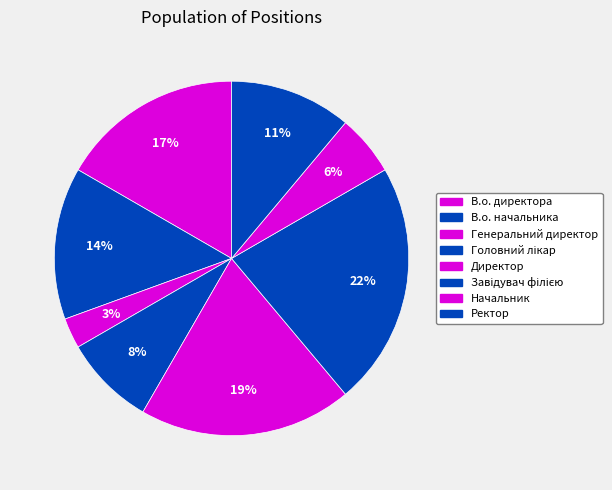

Is there any slice that represents more than half of the pie?

No